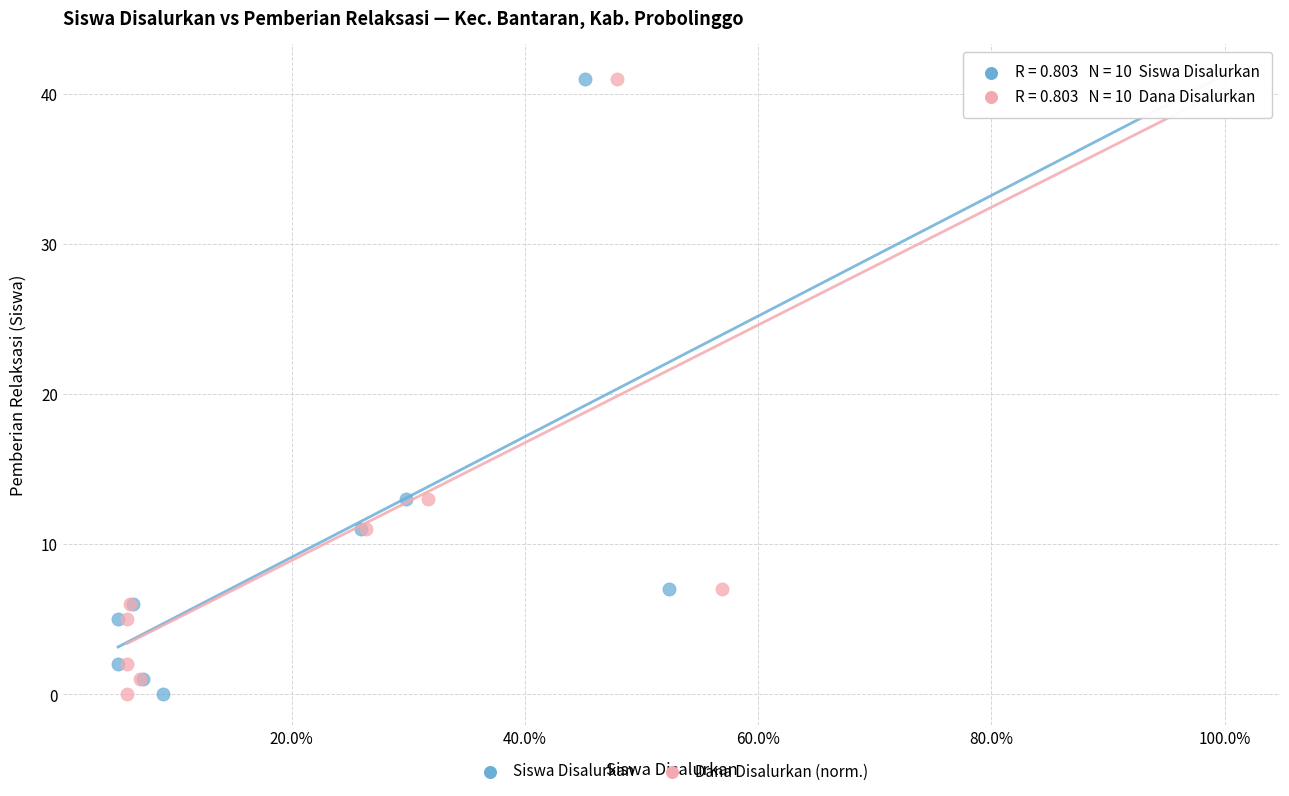

What are all the series names shown in the legend?

Siswa Disalurkan, Dana Disalurkan (norm.)